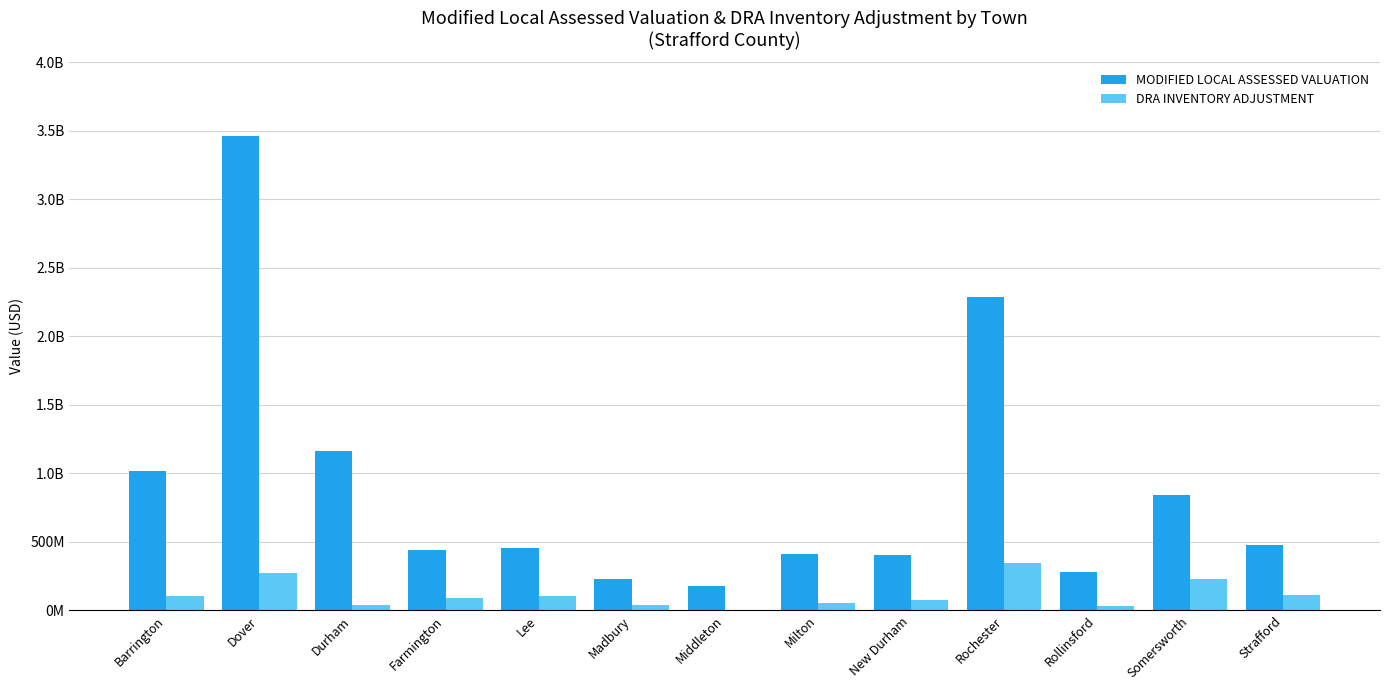

What is the difference between the second highest and minimum values in the DRA INVENTORY ADJUSTMENT series?

271961884